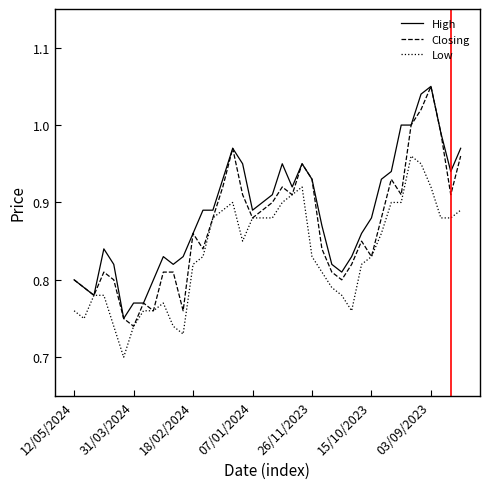

Which series has the largest total across all categories?

High